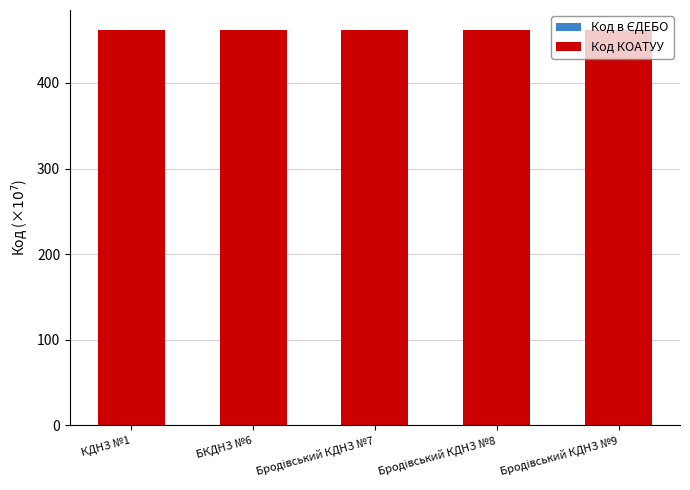

How many distinct data groups are displayed?

2